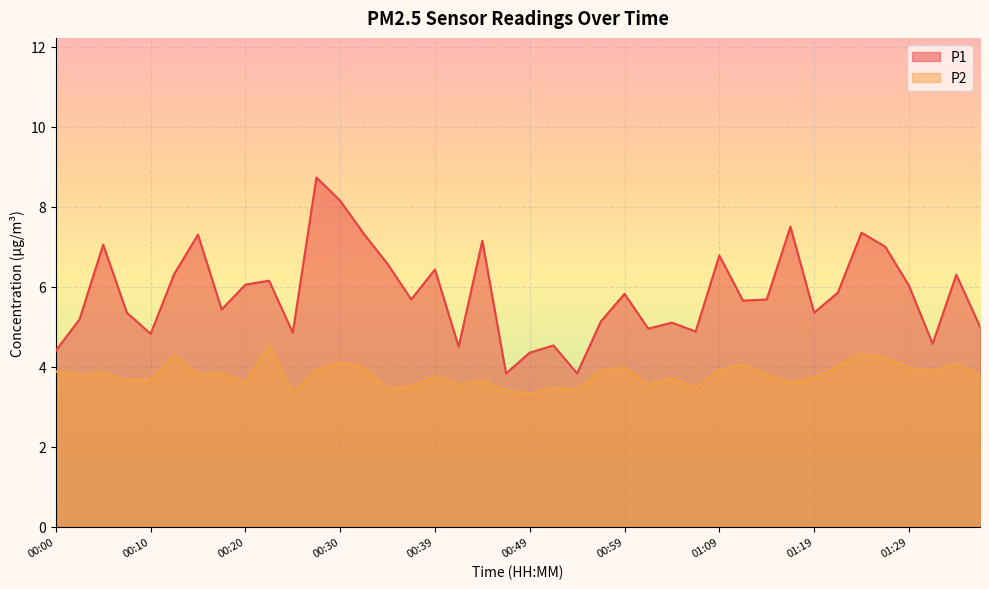

At which category does P2 reach its first local peak?

00:05